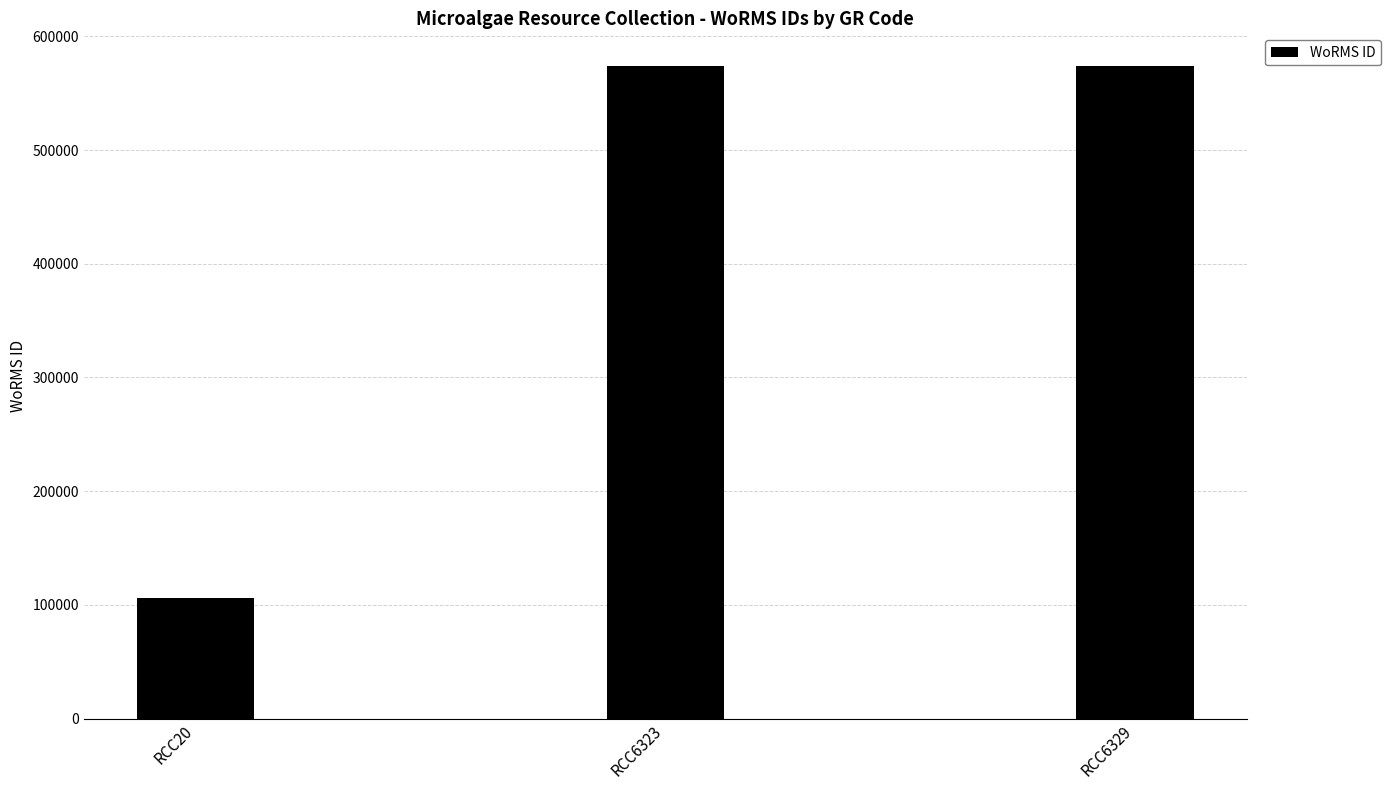

What is the approximate value at RCC6329, to the nearest 100?

574000